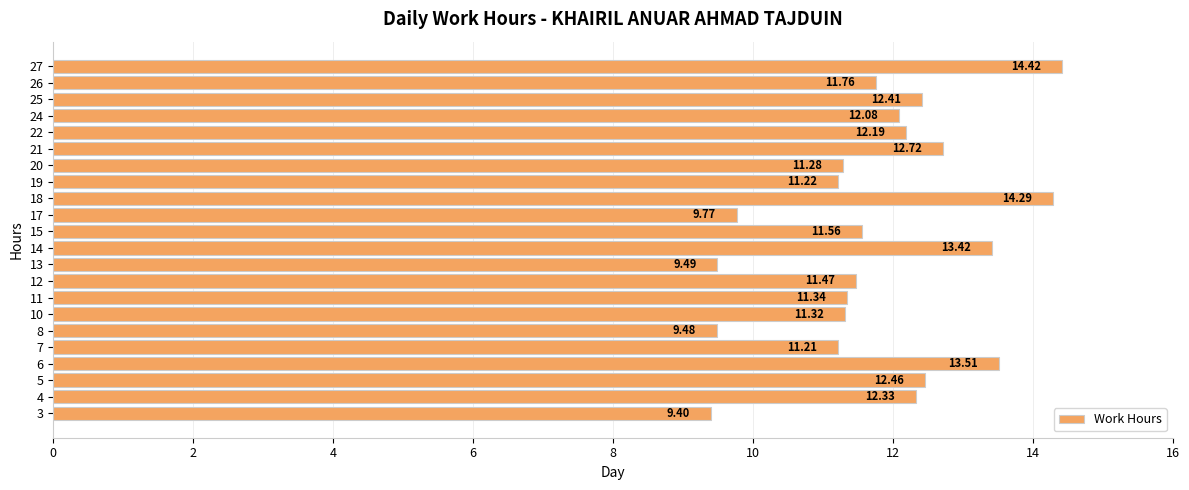

What is the change in value from 14 to 15?

-1.9